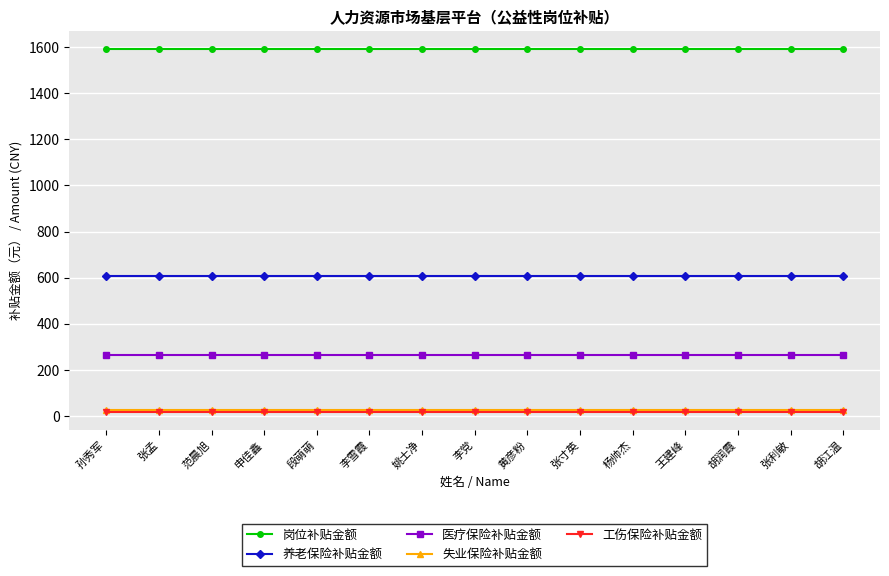

How many lines are shown in the chart?

5